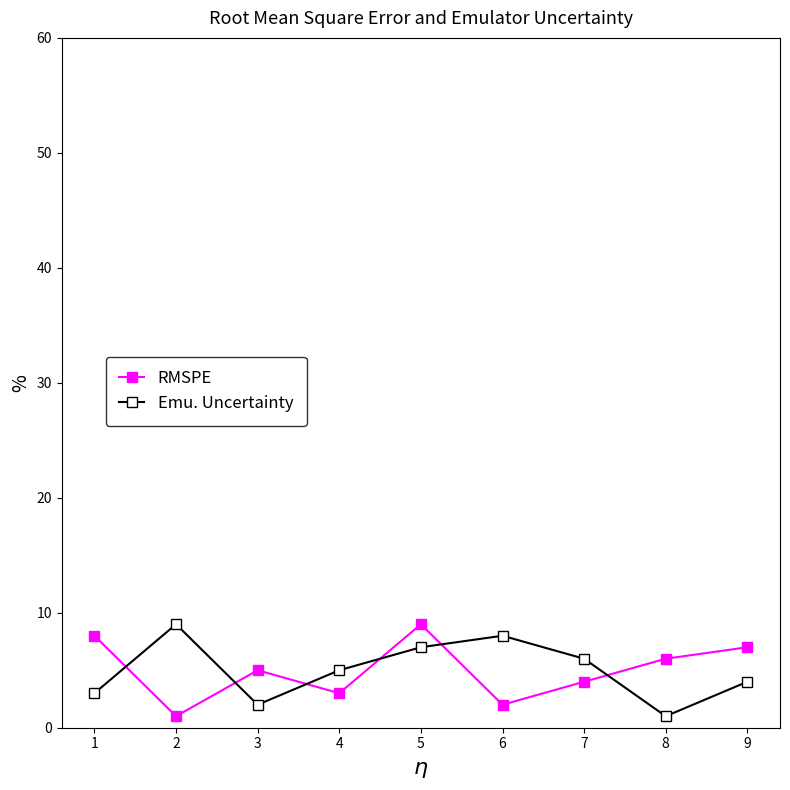

Where do Emu. Uncertainty and RMSPE first cross each other?

1 and 2